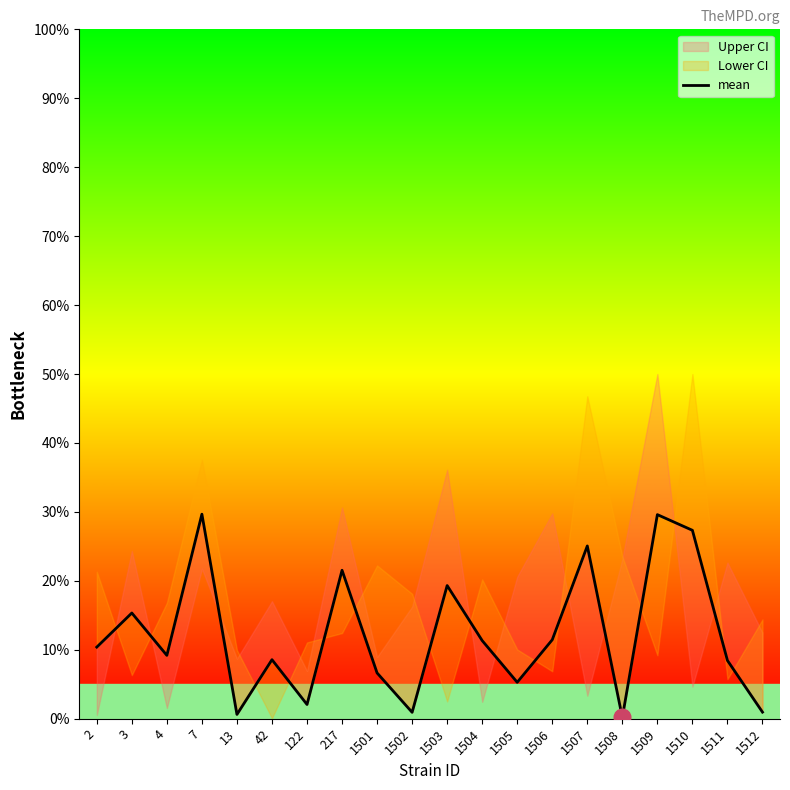

How many points are higher than both their immediate neighbors (excluding endpoints)?

7